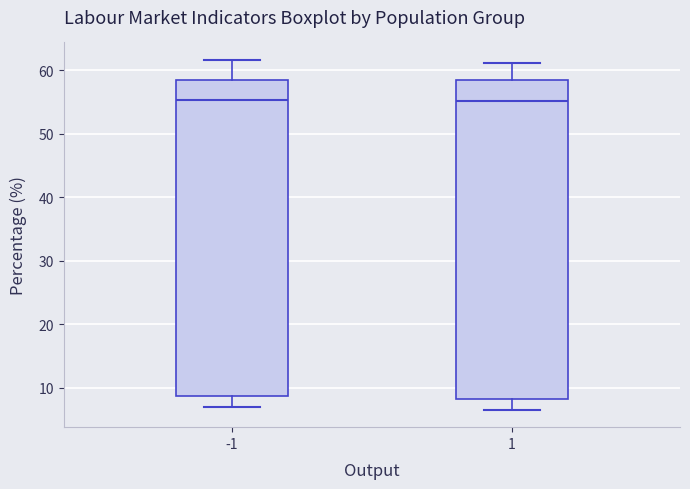

Where does the lower whisker of the box at x = -1 end on the y-axis? The values are not printed on the chart, so give them approximately, as read against the axis.

7